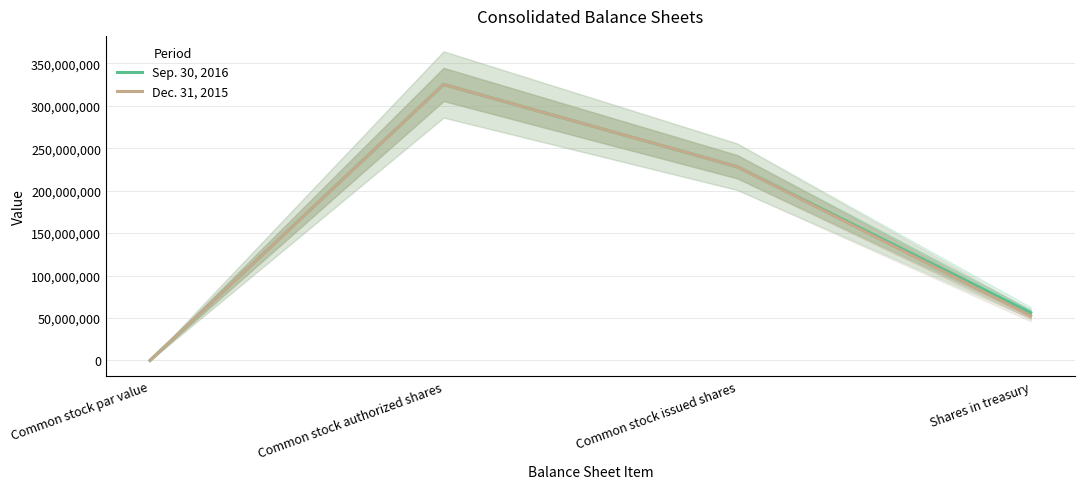

Where is the first local maximum for Dec. 31, 2015?

Common stock authorized shares